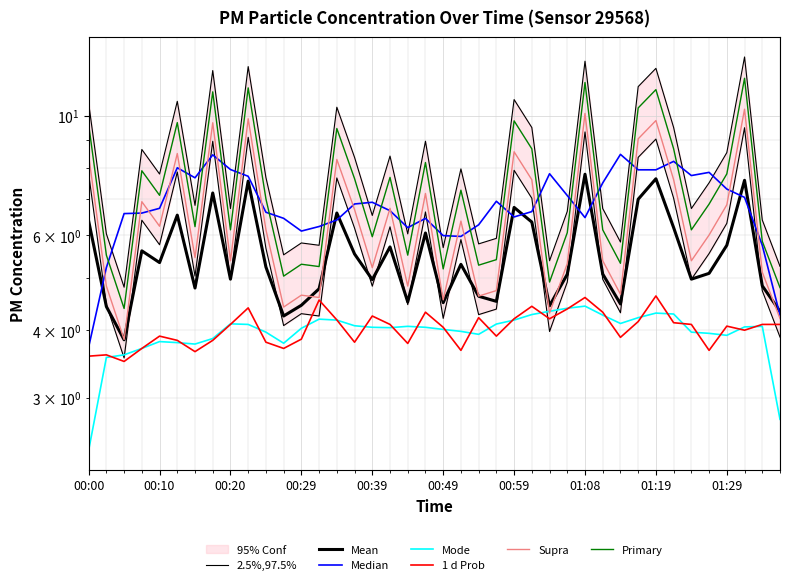

What is the maximum value for P2?

4.6